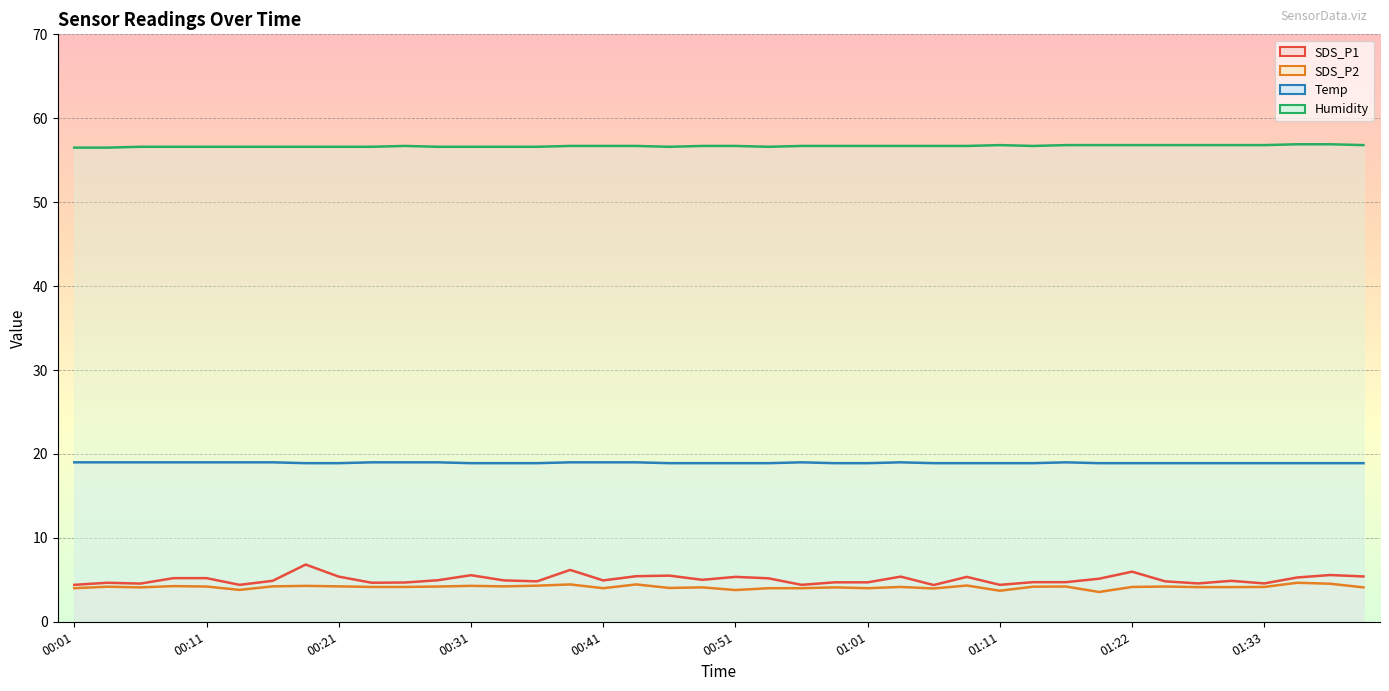

Reading right to left, list all the values displayed in this chart.

SDS_P1: 01:41=5.4	01:39=5.6	01:36=5.3	01:33=4.6	01:31=4.9	01:28=4.6	01:25=4.8	01:22=6.0	01:19=5.1	01:16=4.7	01:14=4.7	01:11=4.4	01:09=5.3	01:06=4.4	01:04=5.4	01:01=4.7	00:59=4.7	00:56=4.4	00:54=5.2	00:51=5.3	00:48=5.0	00:46=5.5	00:43=5.4	00:41=4.9	00:38=6.2	00:36=4.8	00:33=4.9	00:31=5.5	00:28=5.0	00:26=4.7	00:23=4.7	00:21=5.4	00:18=6.8	00:16=4.9	00:13=4.4	00:11=5.2	00:08=5.2	00:06=4.5	00:03=4.7	00:01=4.4
SDS_P2: 01:41=4.1	01:39=4.5	01:36=4.7	01:33=4.2	01:31=4.1	01:28=4.1	01:25=4.2	01:22=4.2	01:19=3.5	01:16=4.2	01:14=4.2	01:11=3.7	01:09=4.3	01:06=4.0	01:04=4.2	01:01=4.0	00:59=4.1	00:56=4.0	00:54=4.0	00:51=3.8	00:48=4.1	00:46=4.0	00:43=4.5	00:41=4.0	00:38=4.5	00:36=4.3	00:33=4.2	00:31=4.3	00:28=4.2	00:26=4.2	00:23=4.2	00:21=4.2	00:18=4.3	00:16=4.2	00:13=3.8	00:11=4.2	00:08=4.2	00:06=4.1	00:03=4.2	00:01=4.0
Temp: 01:41=18.9	01:39=18.9	01:36=18.9	01:33=18.9	01:31=18.9	01:28=18.9	01:25=18.9	01:22=18.9	01:19=18.9	01:16=19.0	01:14=18.9	01:11=18.9	01:09=18.9	01:06=18.9	01:04=19.0	01:01=18.9	00:59=18.9	00:56=19.0	00:54=18.9	00:51=18.9	00:48=18.9	00:46=18.9	00:43=19.0	00:41=19.0	00:38=19.0	00:36=18.9	00:33=18.9	00:31=18.9	00:28=19.0	00:26=19.0	00:23=19.0	00:21=18.9	00:18=18.9	00:16=19.0	00:13=19.0	00:11=19.0	00:08=19.0	00:06=19.0	00:03=19.0	00:01=19.0
Humidity: 01:41=56.8	01:39=56.9	01:36=56.9	01:33=56.8	01:31=56.8	01:28=56.8	01:25=56.8	01:22=56.8	01:19=56.8	01:16=56.8	01:14=56.7	01:11=56.8	01:09=56.7	01:06=56.7	01:04=56.7	01:01=56.7	00:59=56.7	00:56=56.7	00:54=56.6	00:51=56.7	00:48=56.7	00:46=56.6	00:43=56.7	00:41=56.7	00:38=56.7	00:36=56.6	00:33=56.6	00:31=56.6	00:28=56.6	00:26=56.7	00:23=56.6	00:21=56.6	00:18=56.6	00:16=56.6	00:13=56.6	00:11=56.6	00:08=56.6	00:06=56.6	00:03=56.5	00:01=56.5